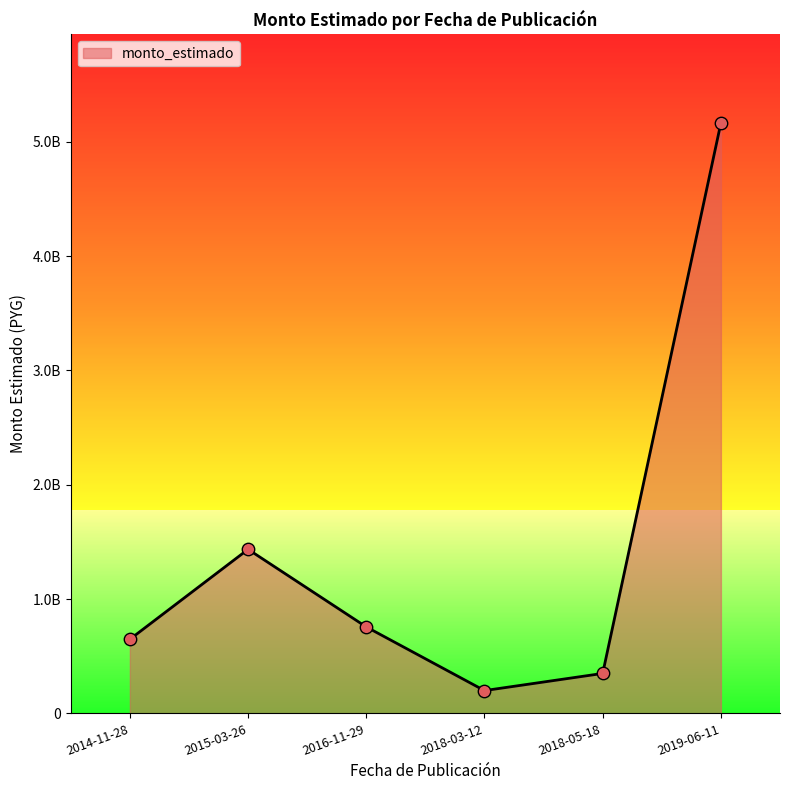

What is the change in value from 2015-03-26 to 2018-03-12?

-1235640000